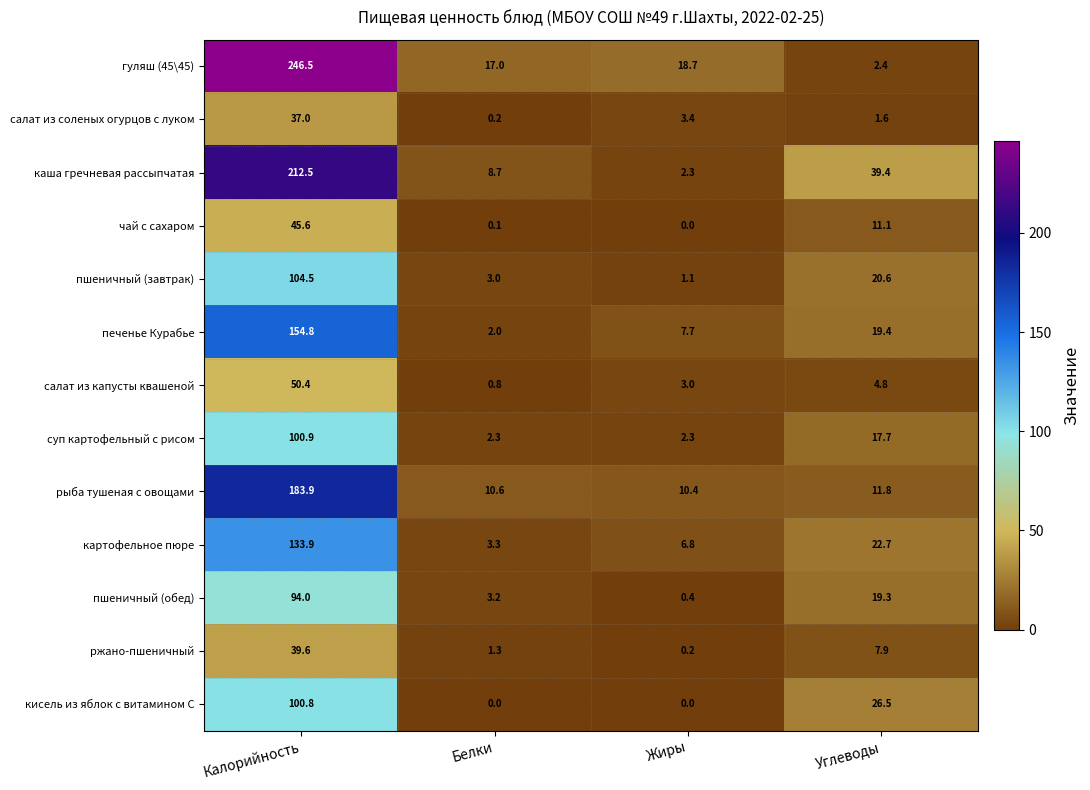

Which series changed the most between Калорийность and Жиры?

гуляш (45\45)